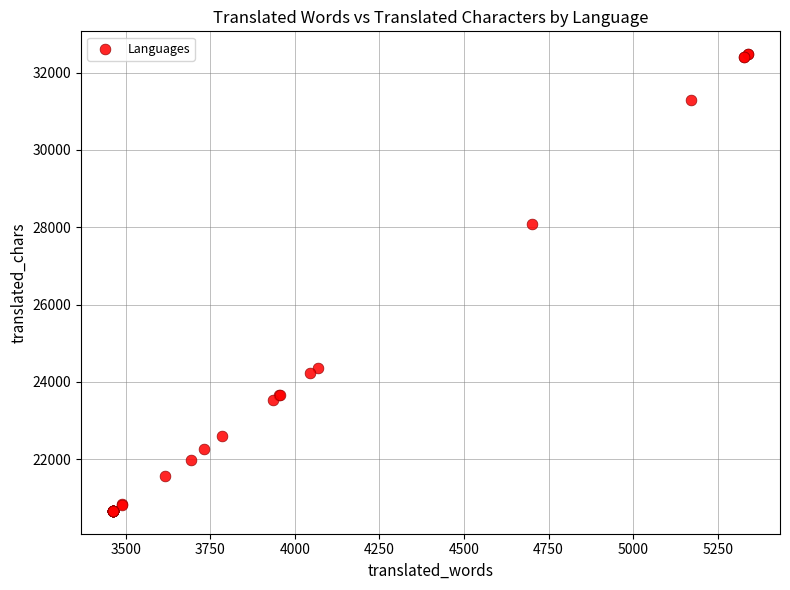

What Y value in the scatter plot is closest to 26571?

28078